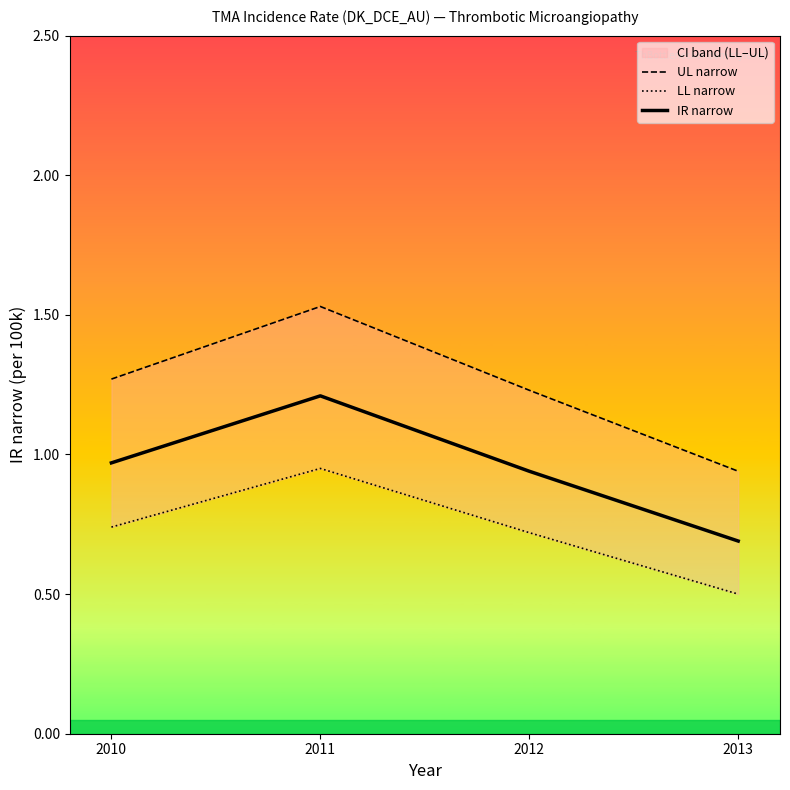

Reading right to left, what are all the values shown in this chart?

UL narrow: 2013=0.9	2012=1.2	2011=1.5	2010=1.3
LL narrow: 2013=0.5	2012=0.7	2011=0.9	2010=0.7
IR narrow: 2013=0.7	2012=0.9	2011=1.2	2010=1.0